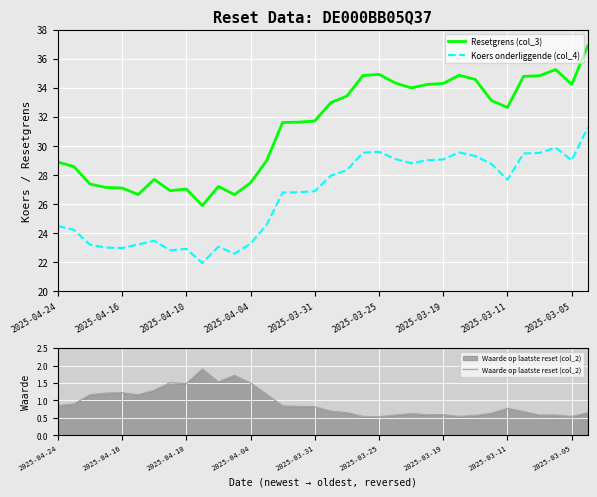

The Resetgrens (col_3) series shows 32.6 at 2025-03-11. True or false?

True